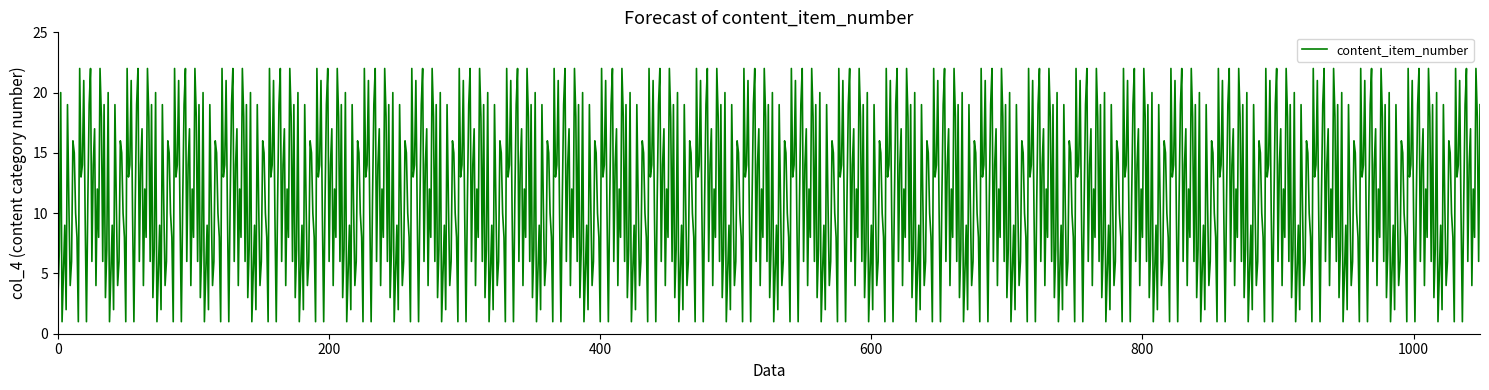

What is the maximum value shown in the chart?

22